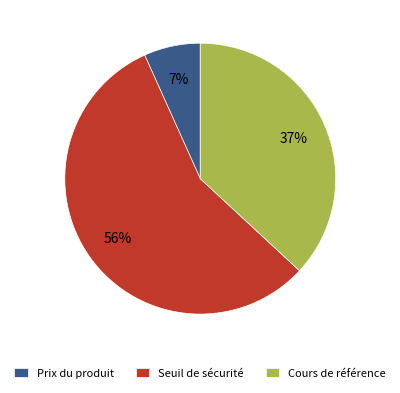

Is the sum of Prix du produit and Seuil de sécurité greater than half?

Yes